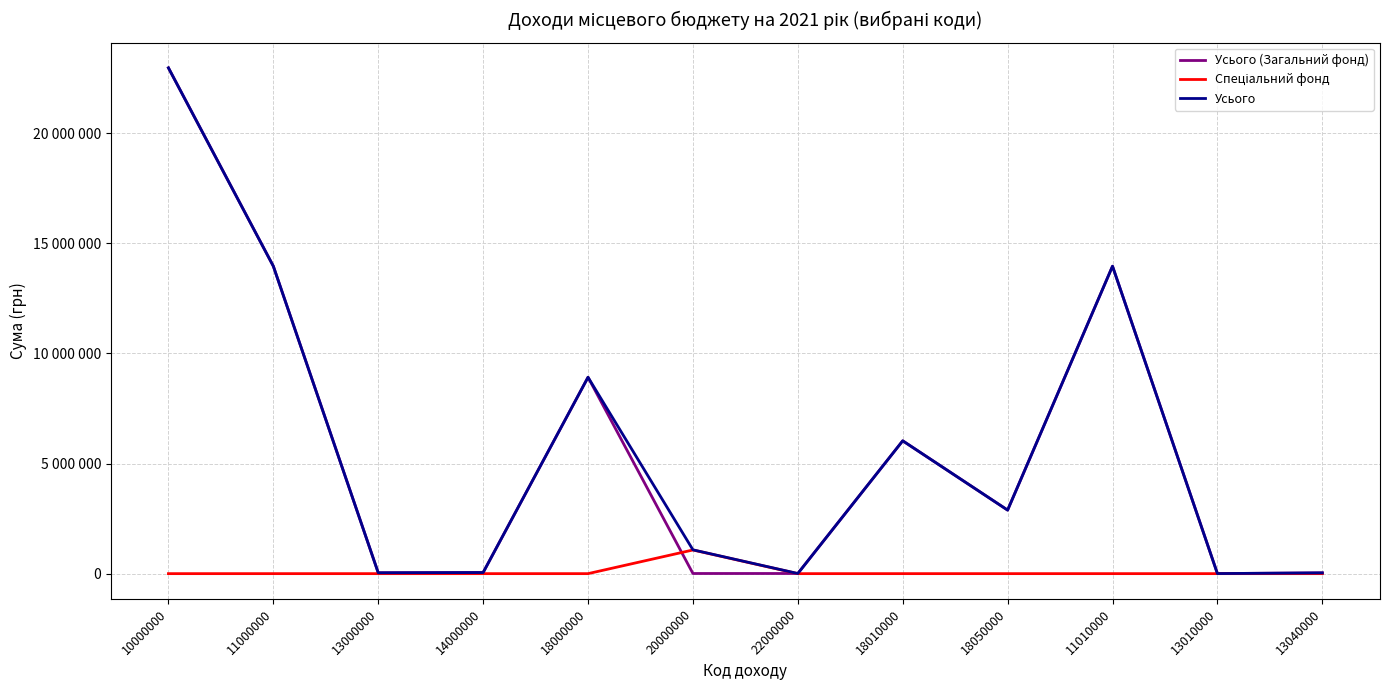

What is the sum of all Усього (Загальний фонд) values?

68844659